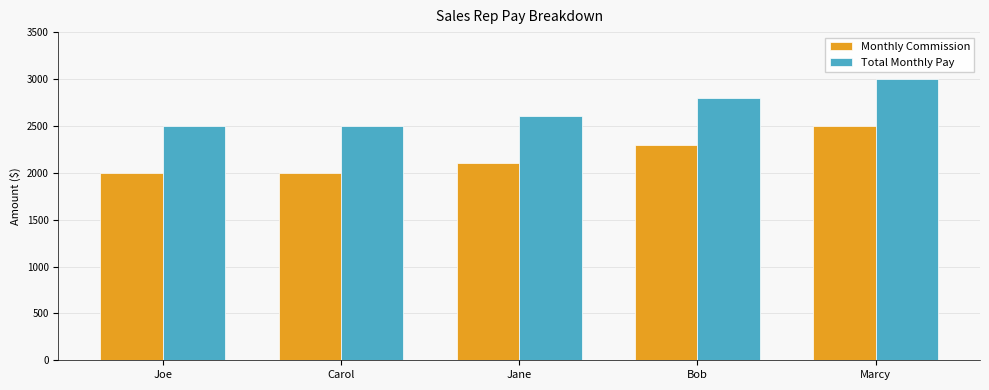

Where is Total Monthly Pay nearest to the value 2750?

Bob